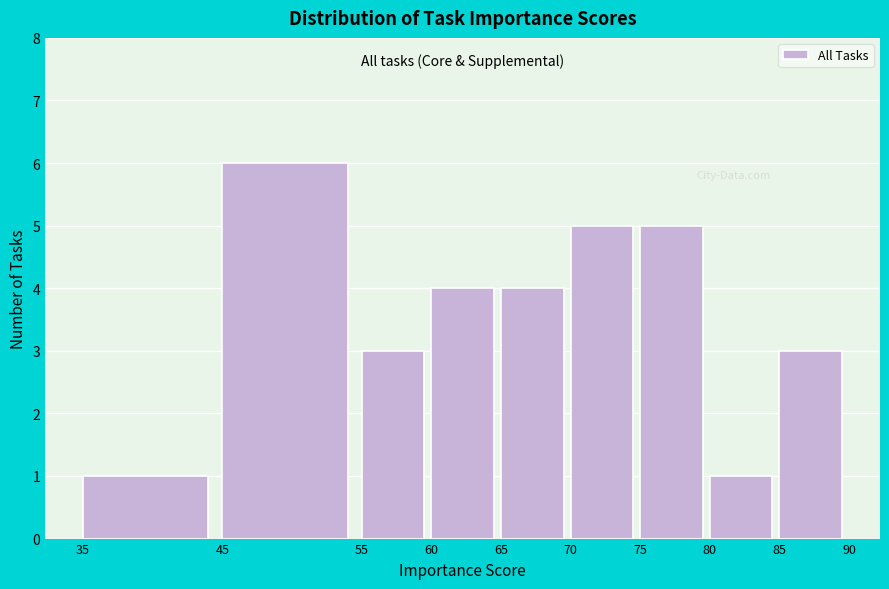

Reading left to right, list every bar in this chart as the range it spans on the x-axis followed by its height. The values are not printed on the chart, so give them approximately, as read against the axis.

35 to 45: 1
45 to 55: 6
55 to 60: 3
60 to 65: 4
65 to 70: 4
70 to 75: 5
75 to 80: 5
80 to 85: 1
85 to 90: 3